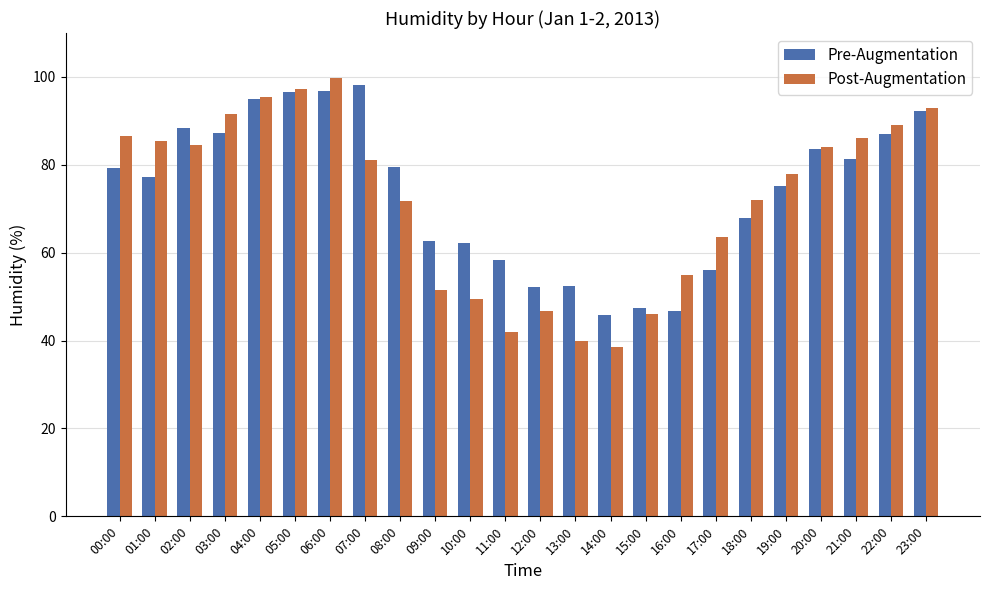

The Pre-Augmentation series shows 34.3 at 05:00. True or false?

False